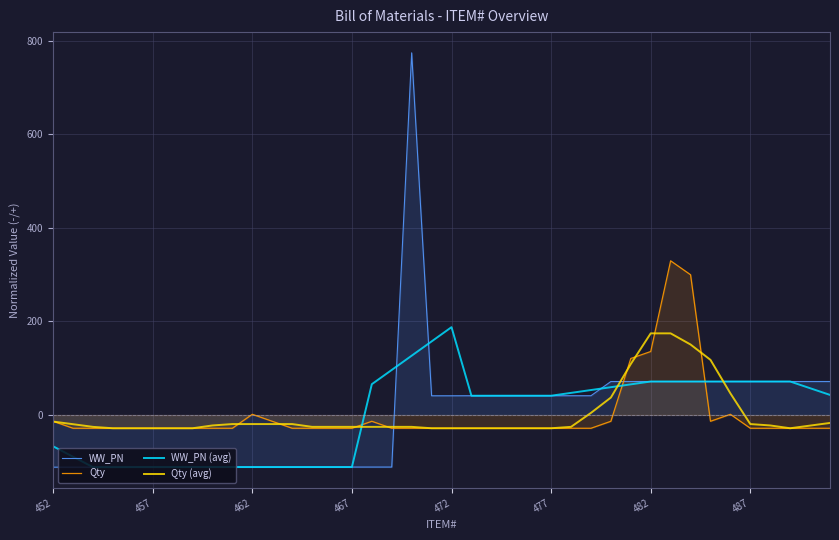

What is the maximum value for Qty (avg)?

174.6